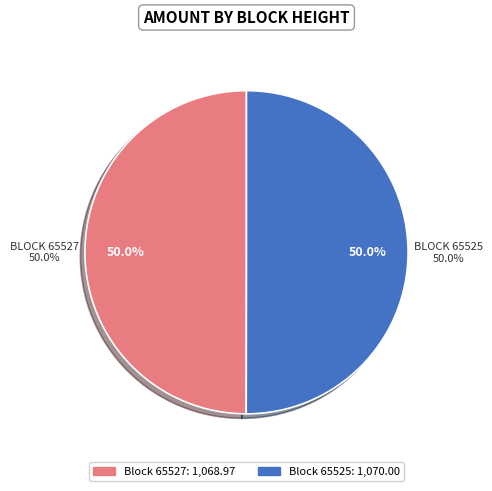

How many segments does this pie chart have?

2